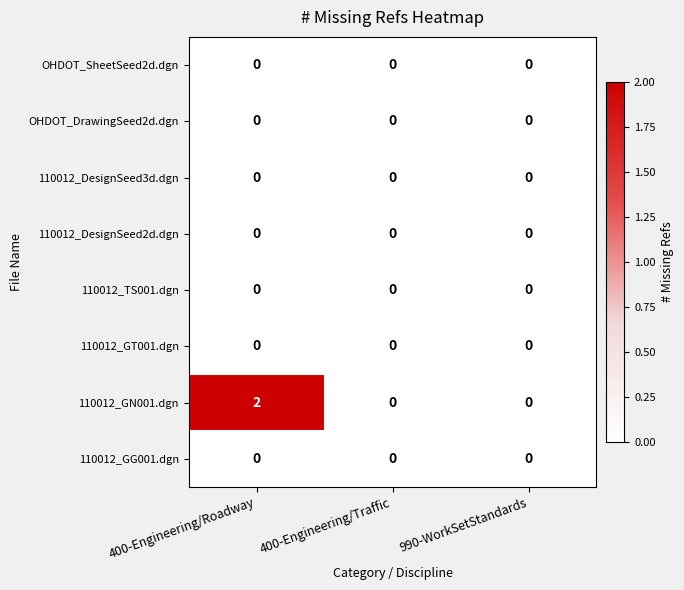

The 110012_DesignSeed3d.dgn series shows 0 at 990-WorkSetStandards. True or false?

True